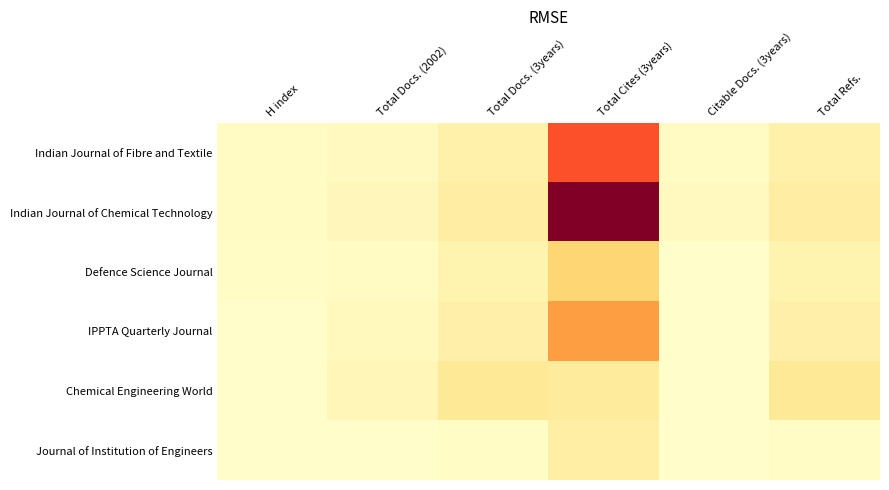

Reading left to right, transcribe all the data shown in this chart.

Indian Journal of Fibre and Textile: H index=50	Total Docs. (2002)=65	Total Docs. (3years)=169	Total Cites (3years)=1095	Citable Docs. (3years)=48	Total Refs.=169
Indian Journal of Chemical Technology: H index=44	Total Docs. (2002)=92	Total Docs. (3years)=216	Total Cites (3years)=1767	Citable Docs. (3years)=67	Total Refs.=216
Defence Science Journal: H index=40	Total Docs. (2002)=53	Total Docs. (3years)=144	Total Cites (3years)=451	Citable Docs. (3years)=15	Total Refs.=142
IPPTA Quarterly Journal: H index=12	Total Docs. (2002)=70	Total Docs. (3years)=179	Total Cites (3years)=775	Citable Docs. (3years)=13	Total Refs.=179
Chemical Engineering World: H index=10	Total Docs. (2002)=105	Total Docs. (3years)=266	Total Cites (3years)=245	Citable Docs. (3years)=3	Total Refs.=266
Journal of Institution of Engineers: H index=7	Total Docs. (2002)=14	Total Docs. (3years)=31	Total Cites (3years)=207	Citable Docs. (3years)=0	Total Refs.=31